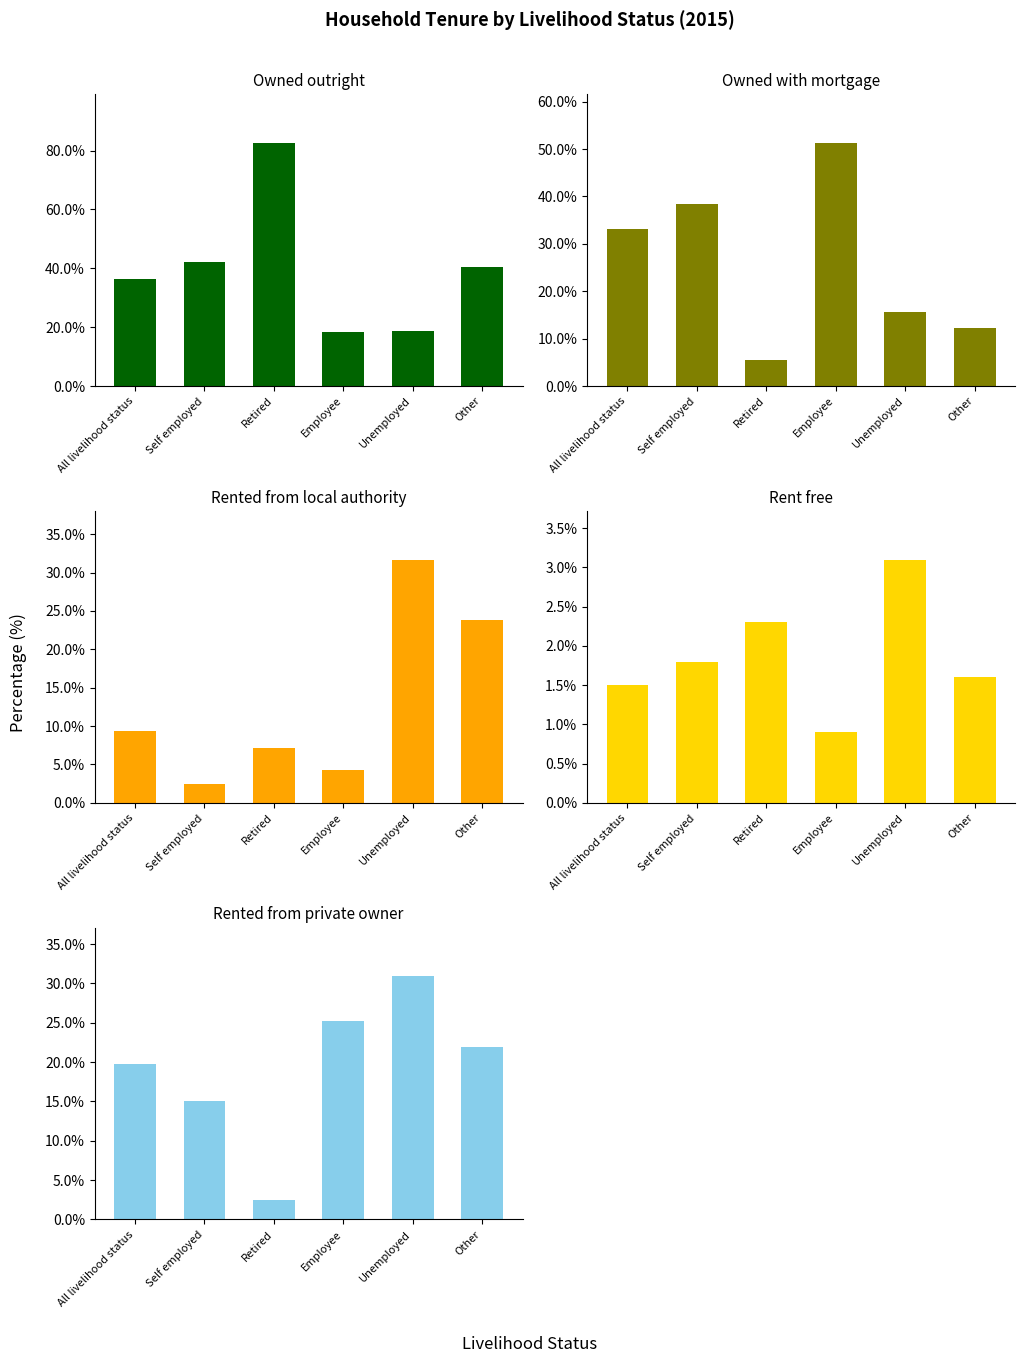

At how many categories does at least one series exceed 63?

1